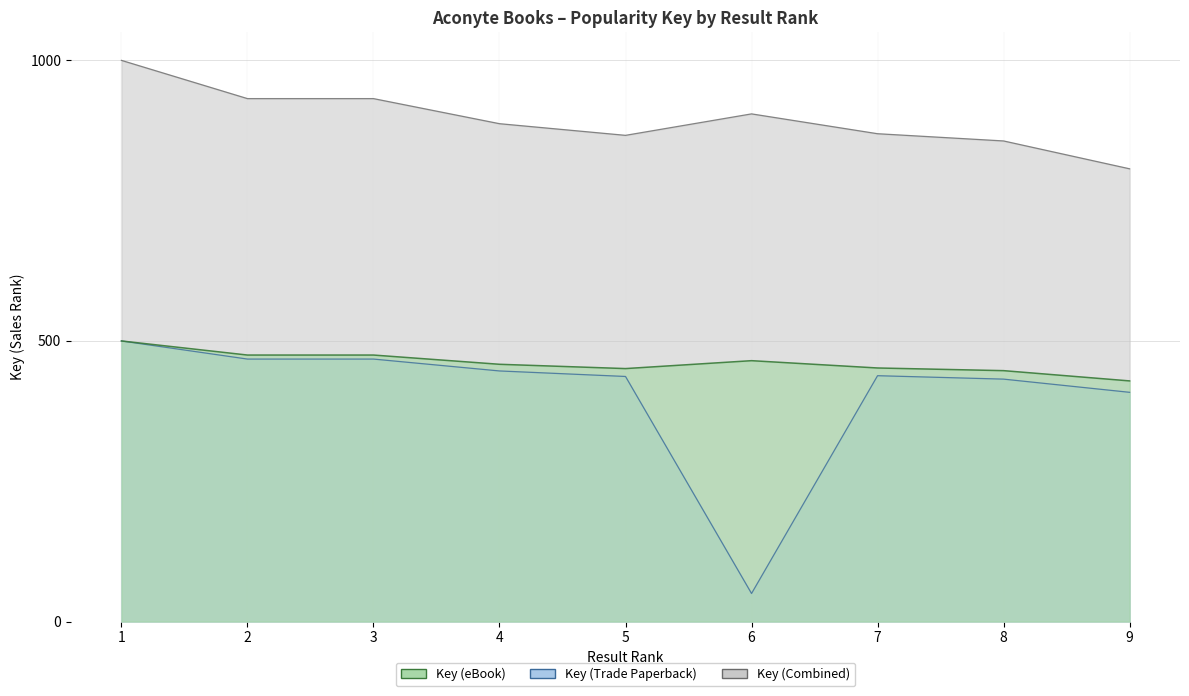

True or false: Key (Combined) and Key (Trade Paperback) intersect in this chart.

False